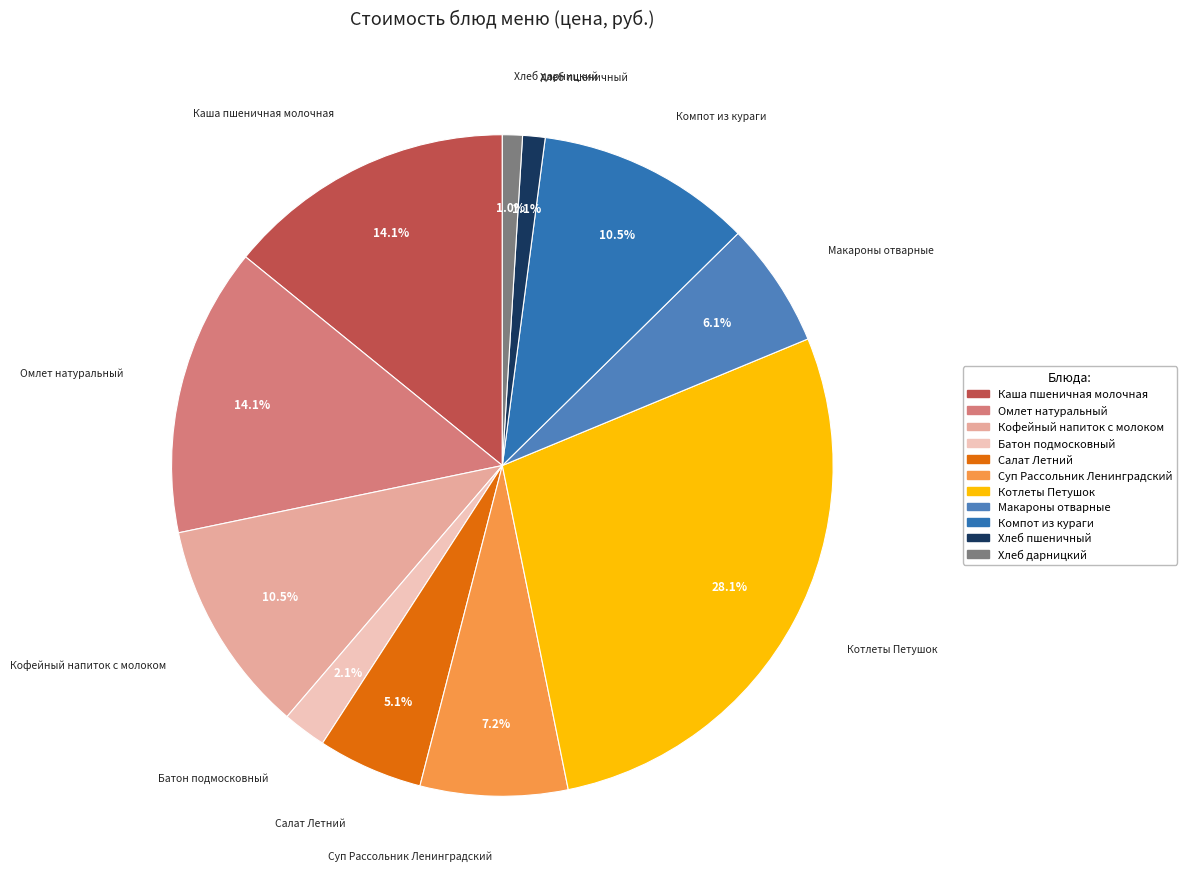

To the nearest percent, what is the combined percentage of Каша пшеничная молочная and Омлет натуральный?

28%